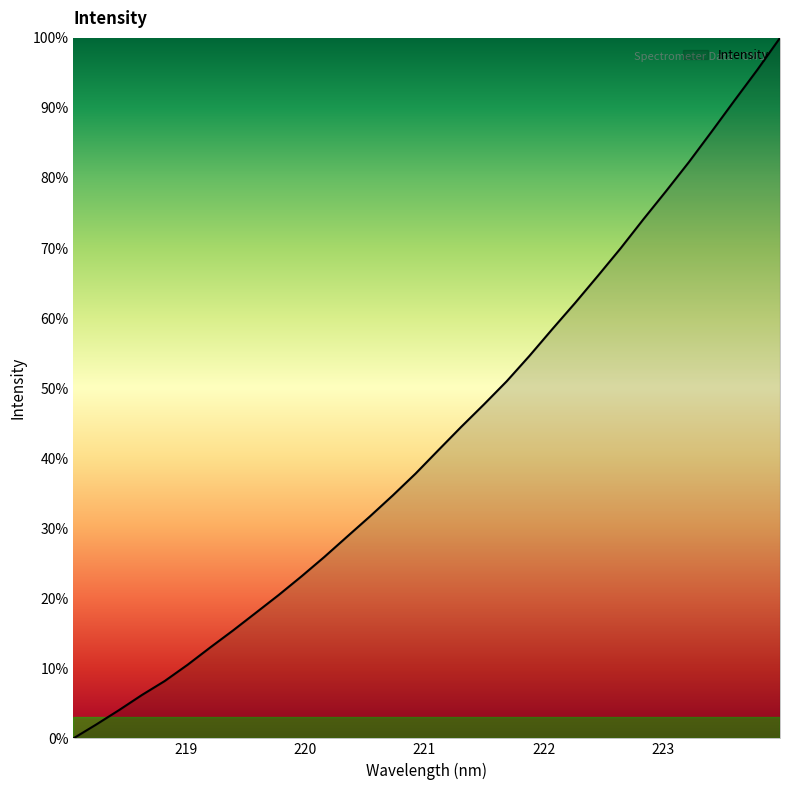

Does the chart display data point markers on the line(s)?

No